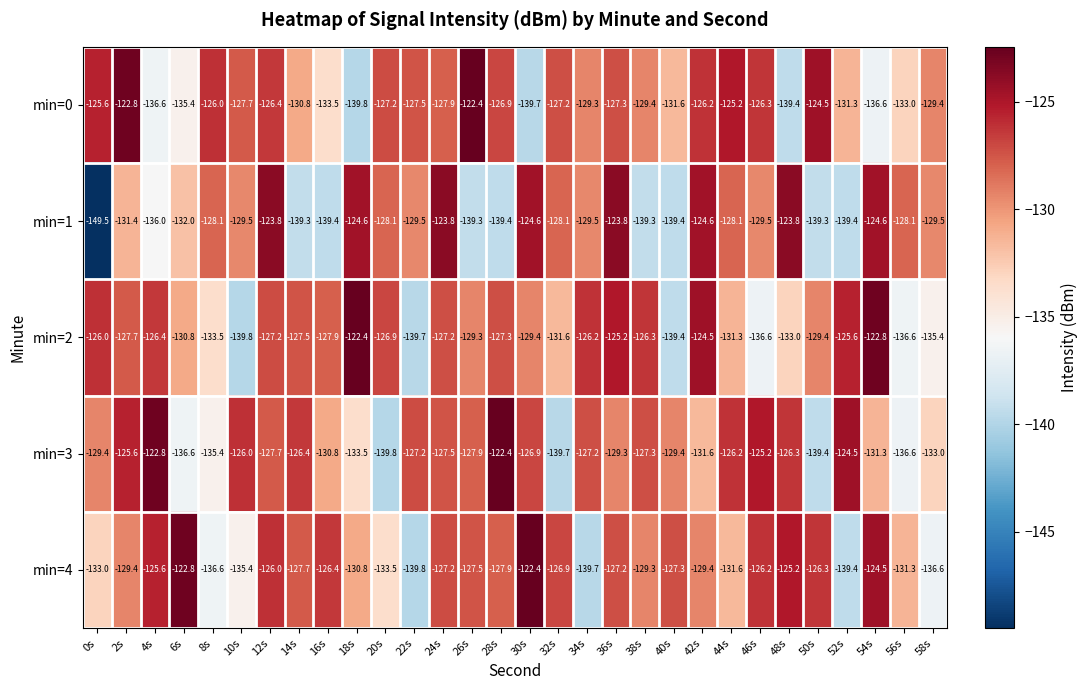

True or false: min=3 has a value of -126.4 at 14s.

True